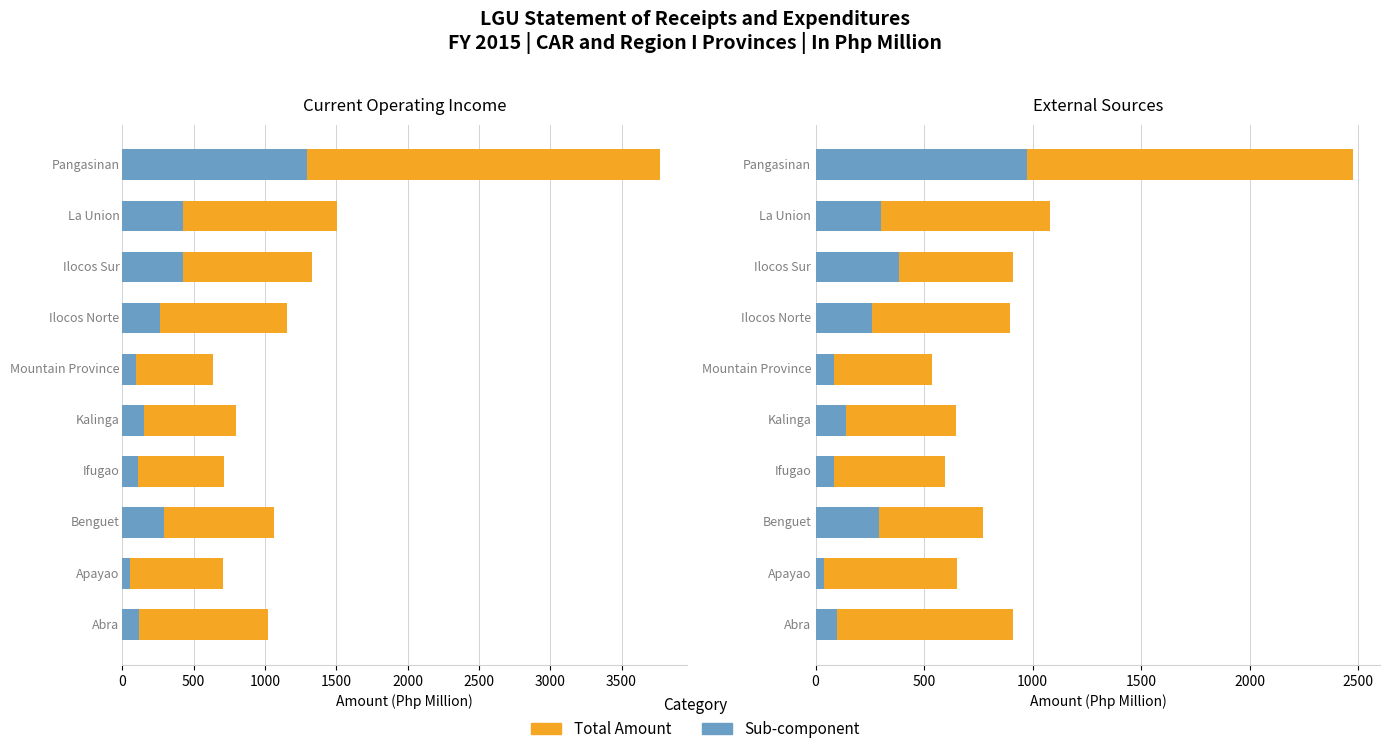

The Sub-component (blue) series shows 38.1 at 500. True or false?

True